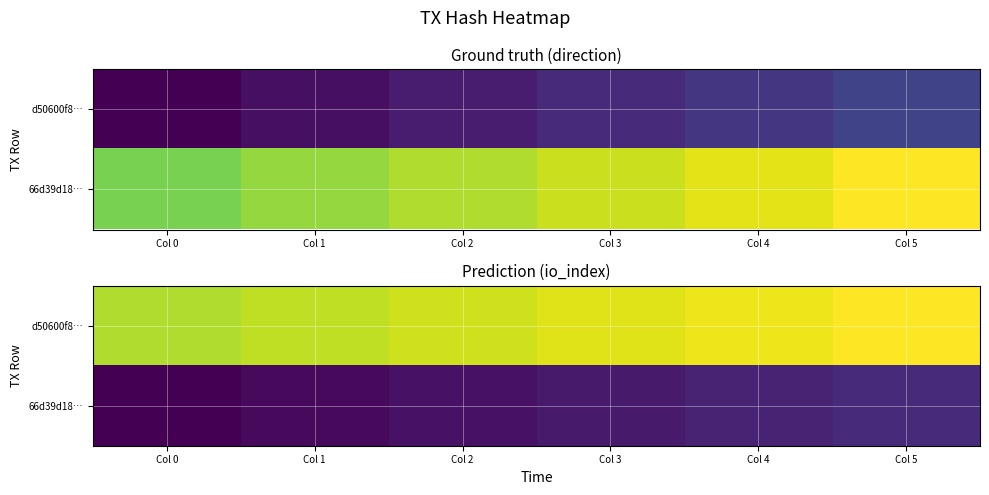

At which category does the chart reach its peak across all series?

Col 5